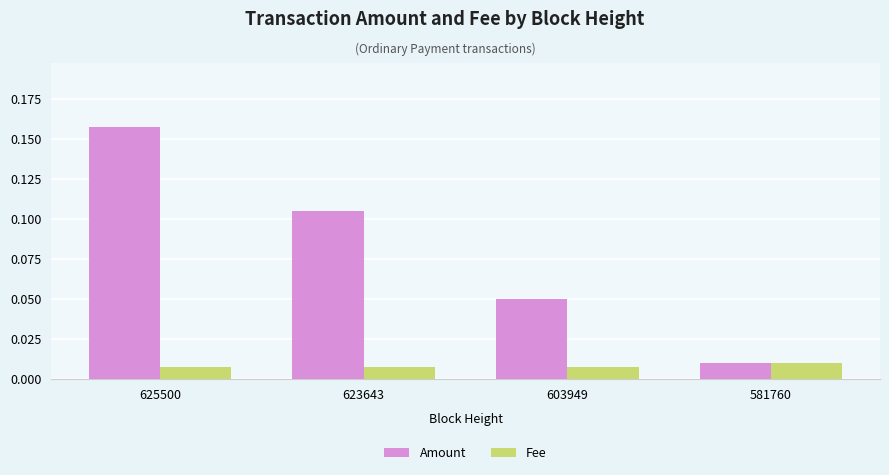

Which series has the largest range (max minus min)?

Amount